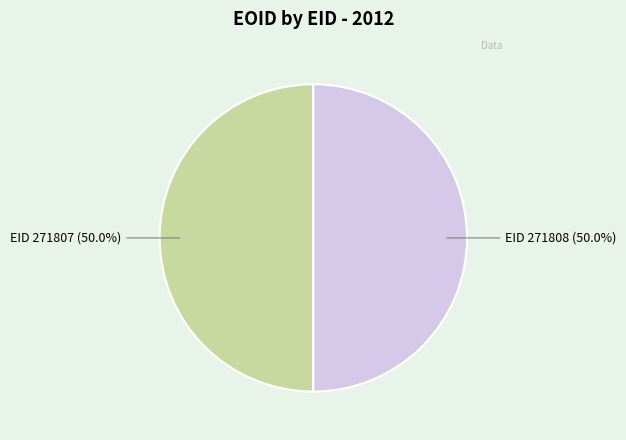

What is the ratio of the value at EID 271808 (50.0%) to the value at EID 271807 (50.0%)?

1.0